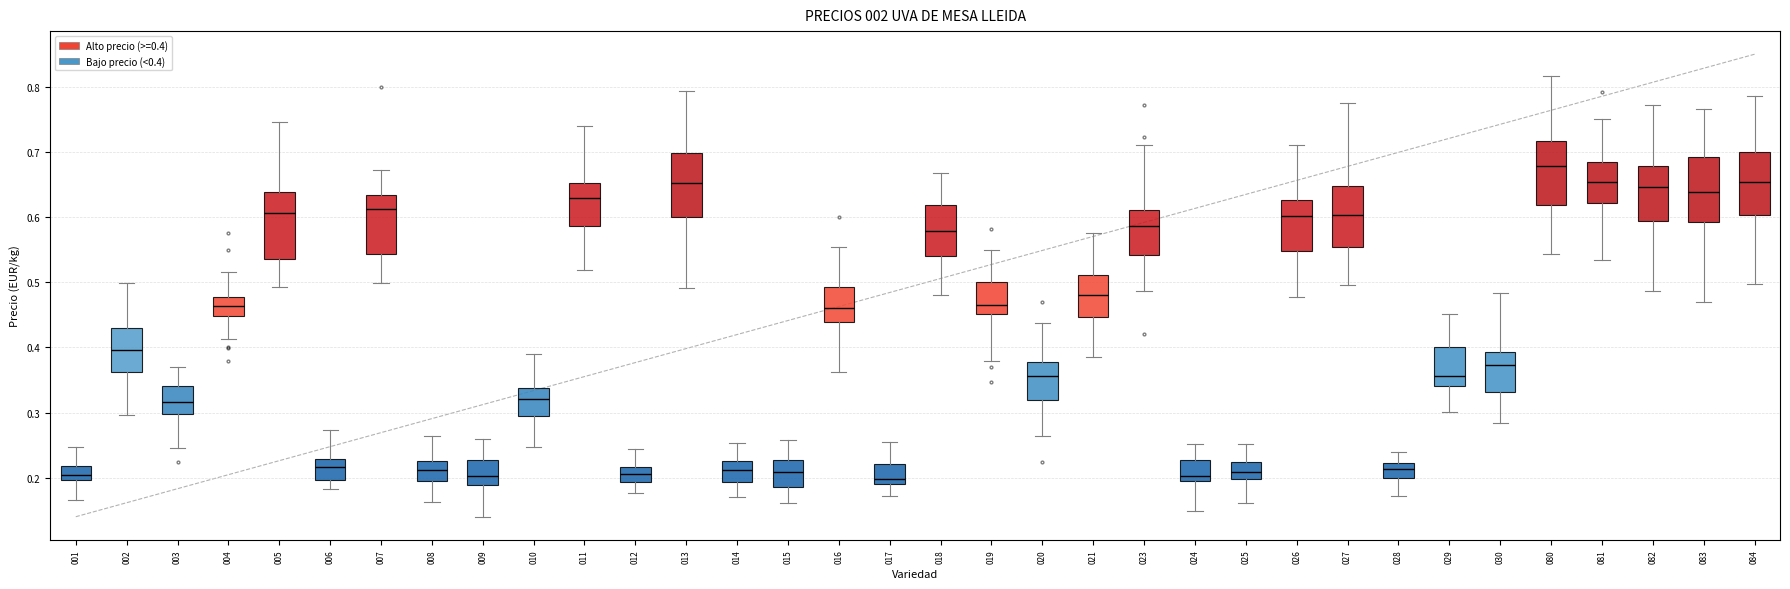

Which box's median line is the highest?

080